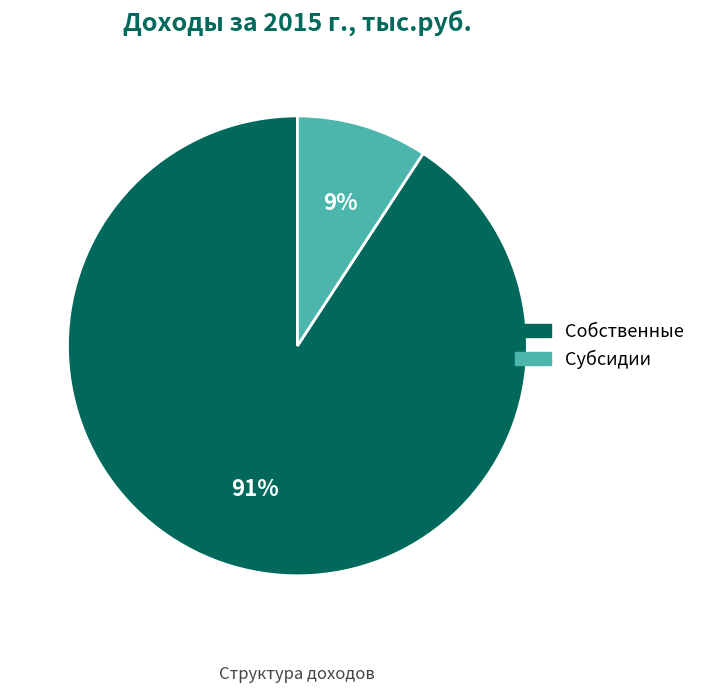

What is the largest slice in the pie chart?

Собственные